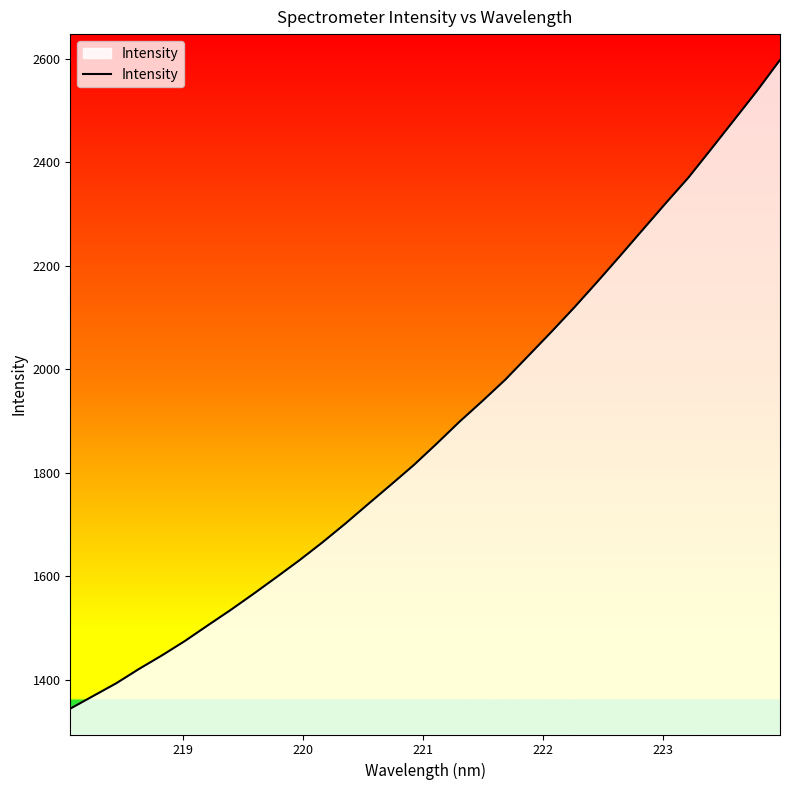

What is the difference between the maximum and minimum values?

1254.7